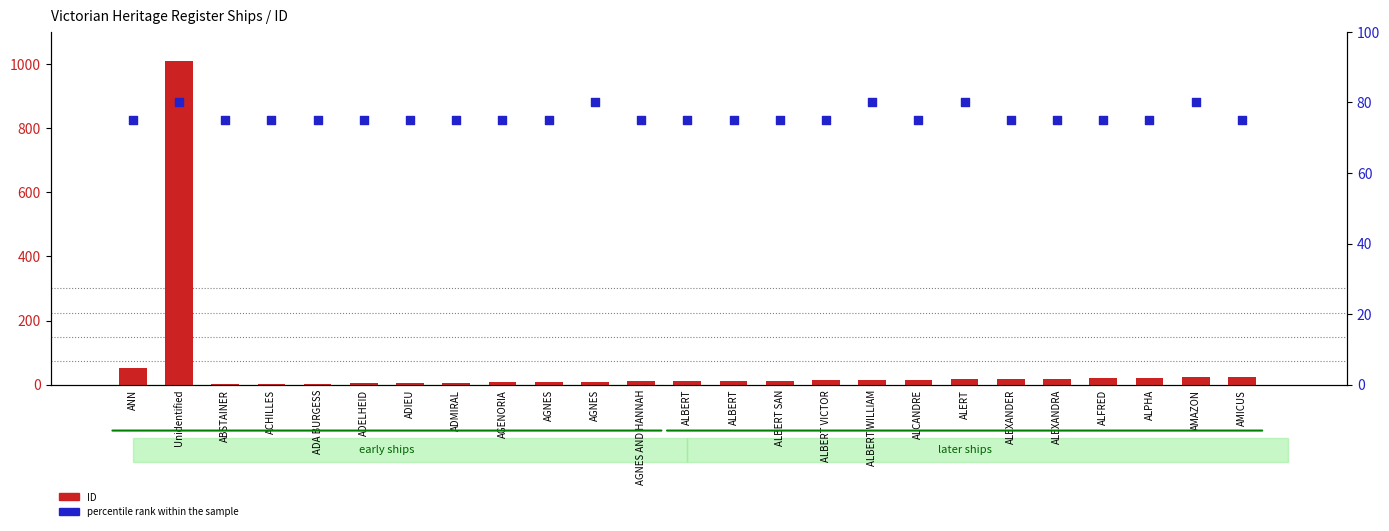

Which series reaches the minimum Y coordinate?

ID